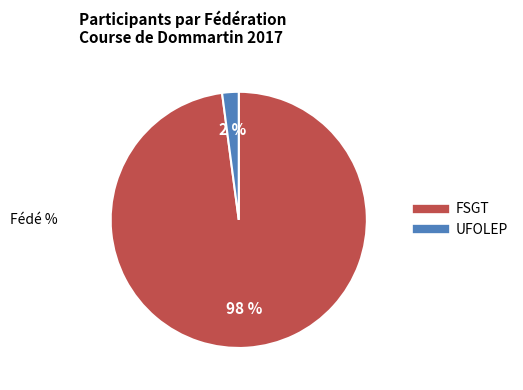

Is it true that FSGT is 98% of the pie?

True